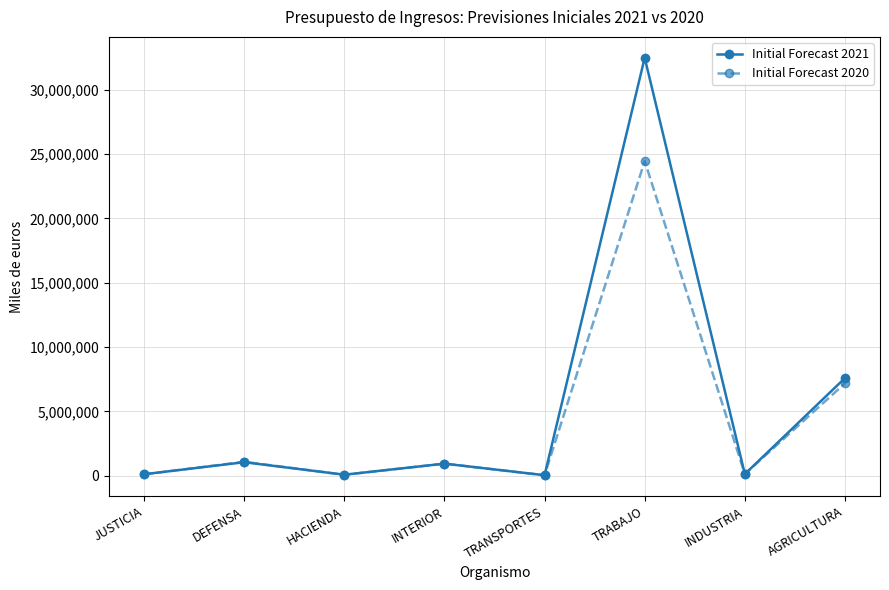

How many interior local peaks does the Initial Forecast 2020 series have?

3